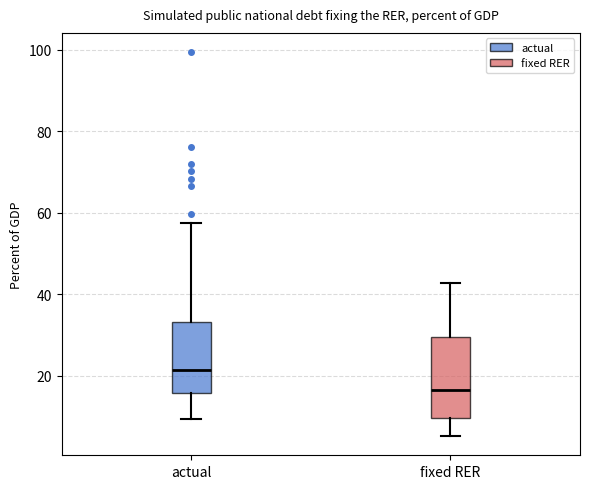

Which box is the tallest, from its lower edge to its upper edge?

fixed RER